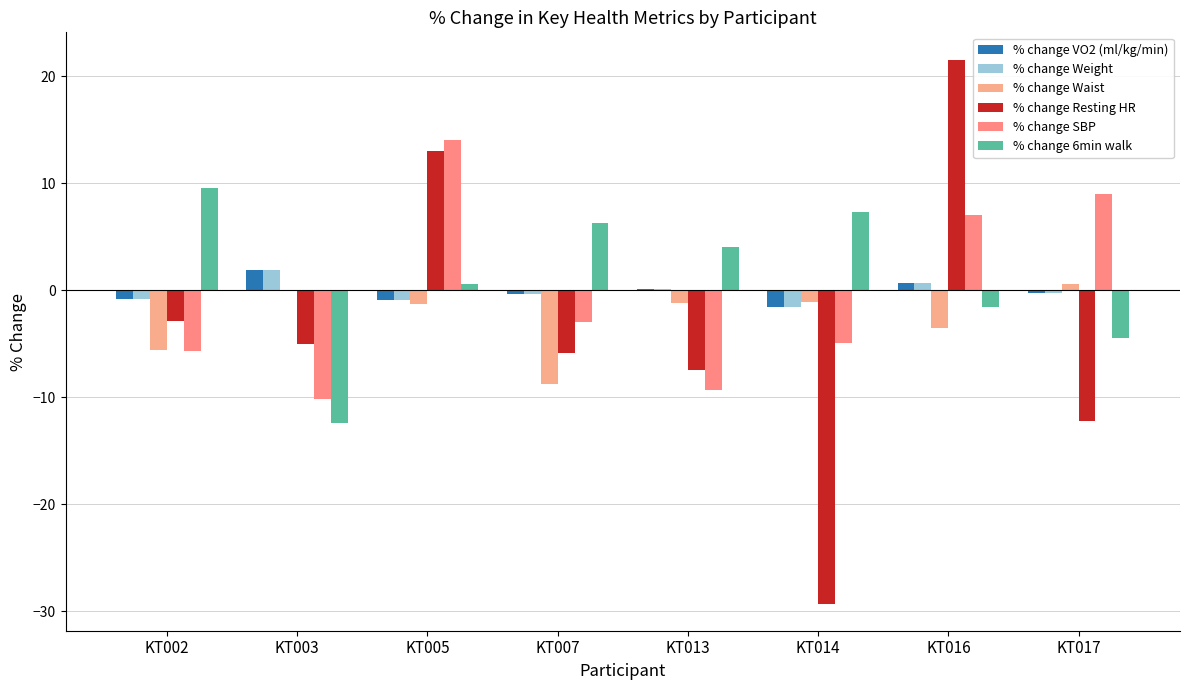

Is it true that % change Waist equals -1.8 at KT005?

False